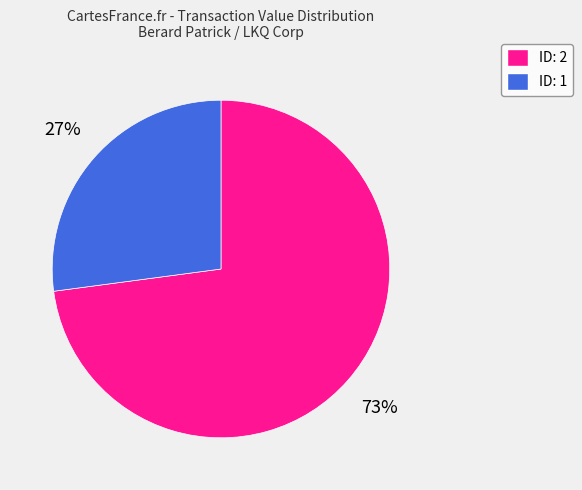

Is there any slice that represents more than half of the pie?

Yes